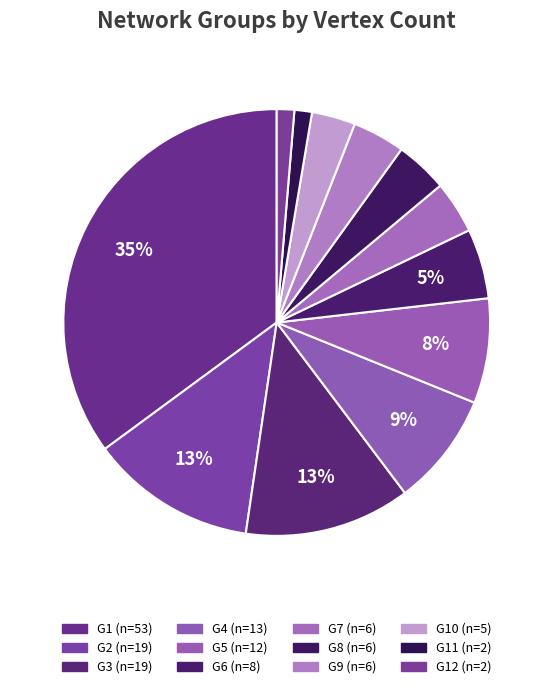

Count the number of slices in the pie.

12